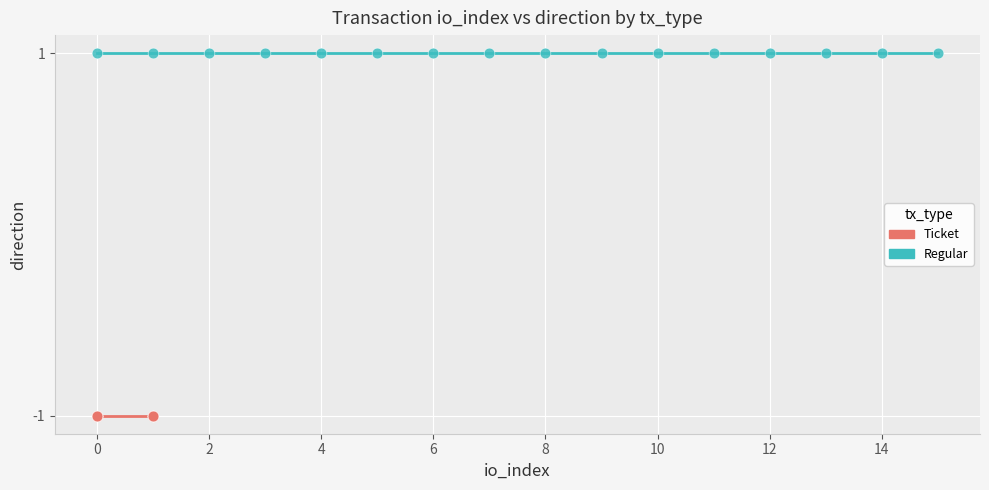

Which series reaches the maximum Y coordinate?

Regular